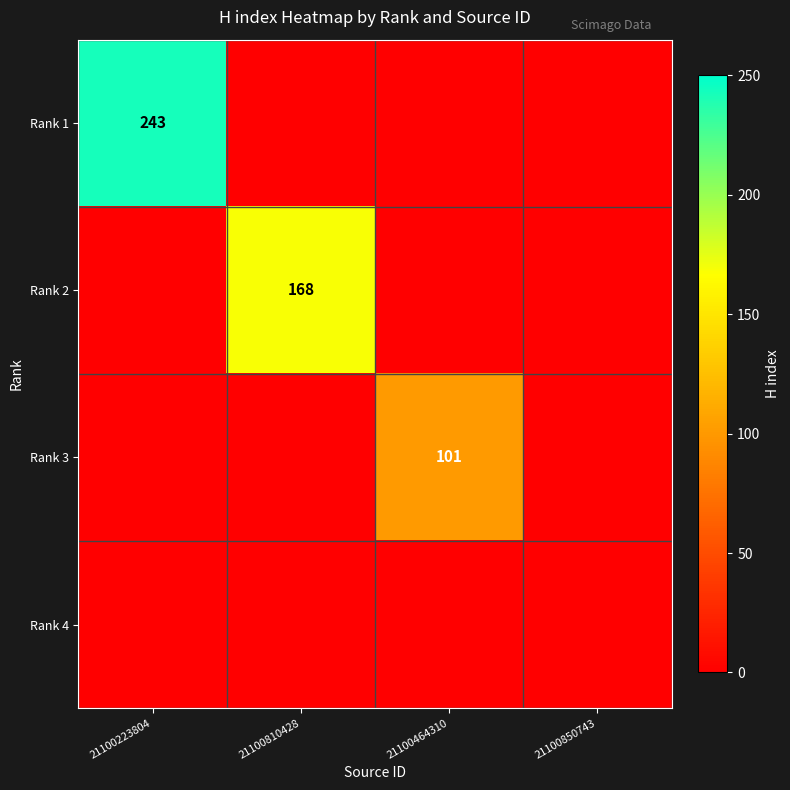

At 21100850743, list the series in order from smallest to largest.

Rank 1, Rank 2, Rank 3, Rank 4